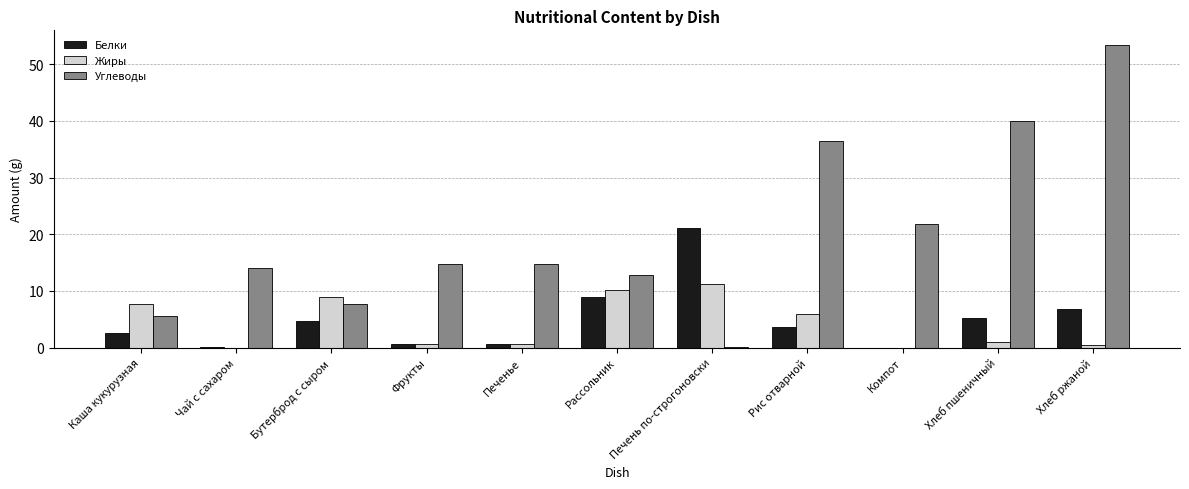

At which label is Углеводы closest to 26?

Компот